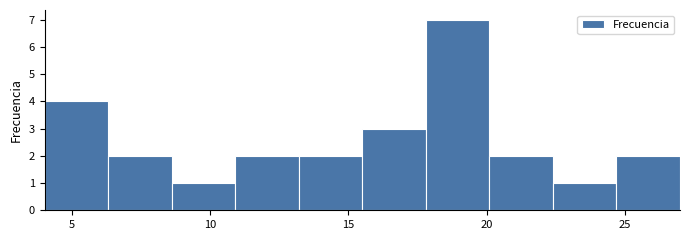

Reading left to right, list every bar in this chart as the range it spans on the x-axis followed by its height. Neither the bar edges nor the heights are printed on the chart, so give them approximately, as read against the axes.

4.0 to 6.3: 4
6.3 to 8.6: 2
8.6 to 10.9: 1
10.9 to 13.2: 2
13.2 to 15.5: 2
15.5 to 17.8: 3
17.8 to 20.1: 7
20.1 to 22.4: 2
22.4 to 24.7: 1
24.7 to 27.0: 2